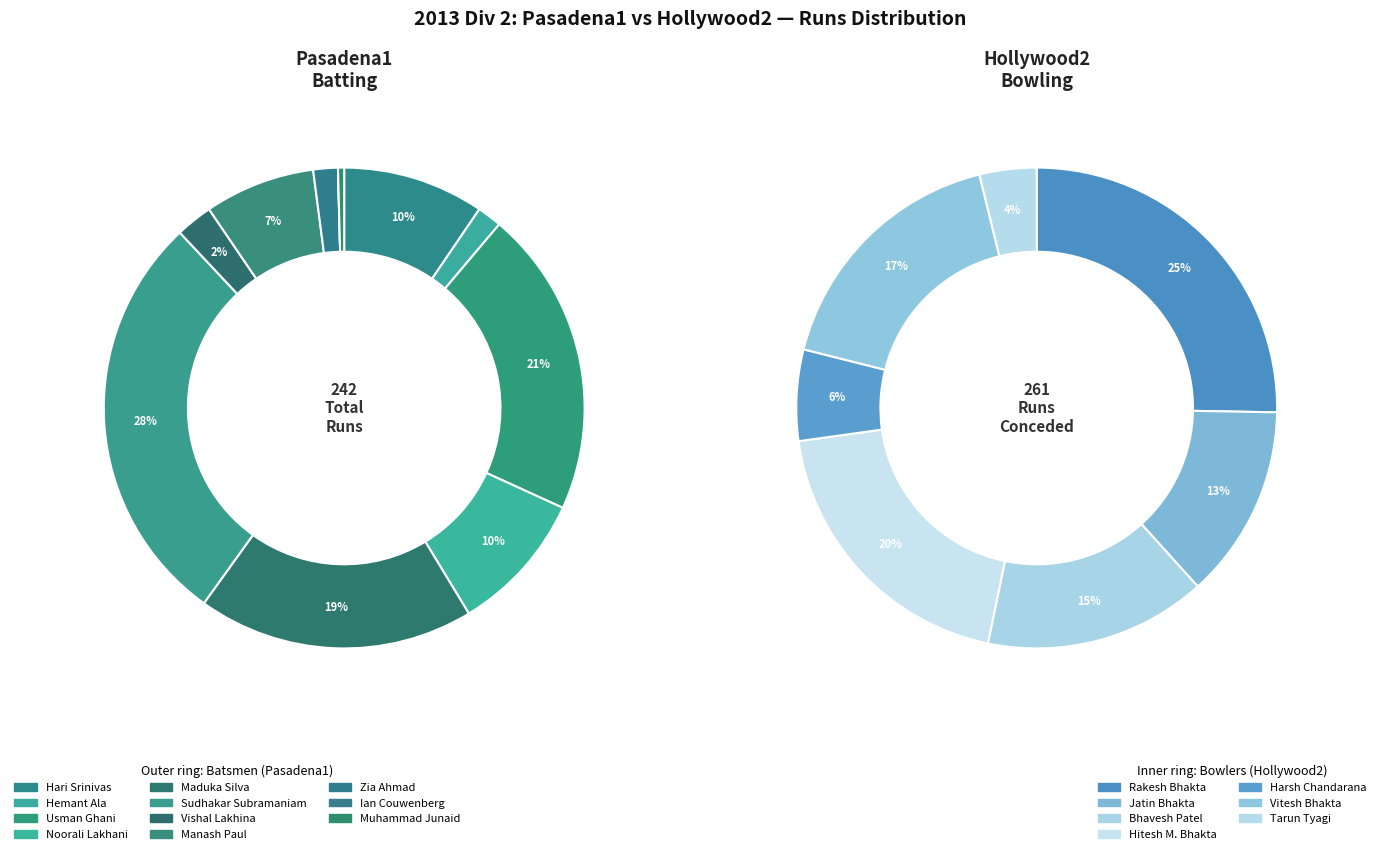

Is there a majority slice in this chart?

No